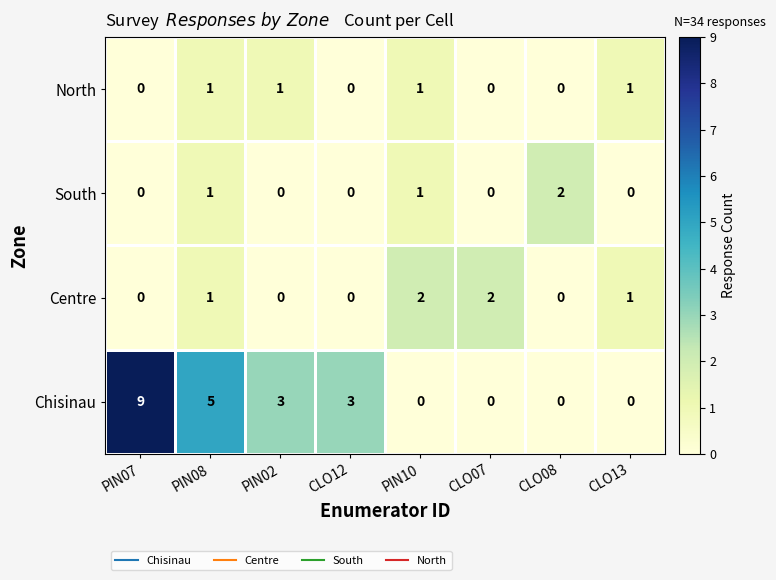

What is the sum of all South values?

4